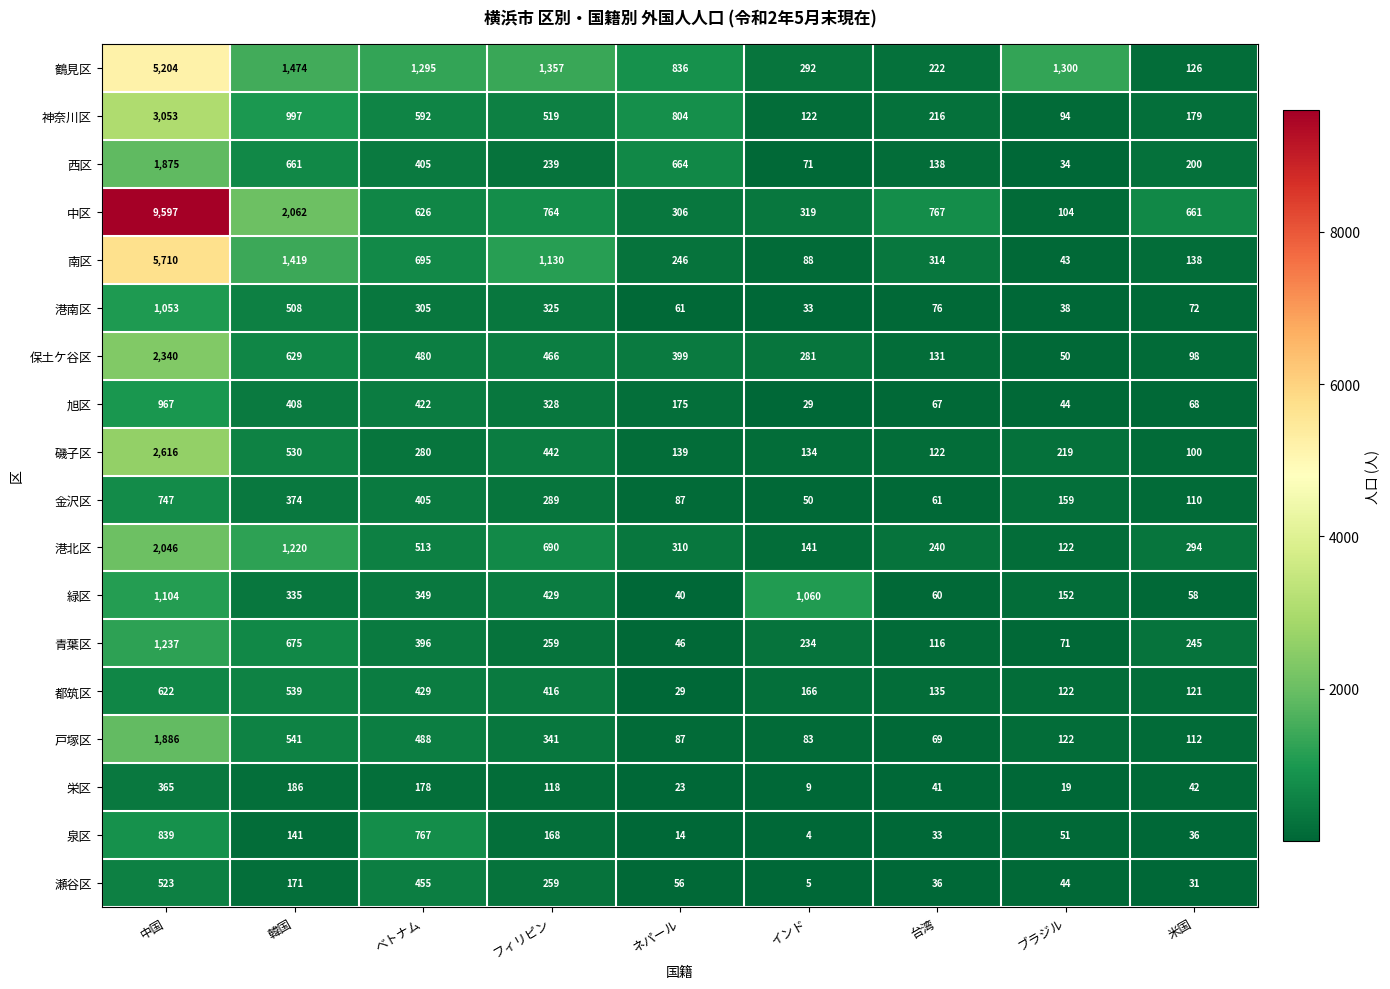

Where is 戸塚区 nearest to the value 977?

韓国